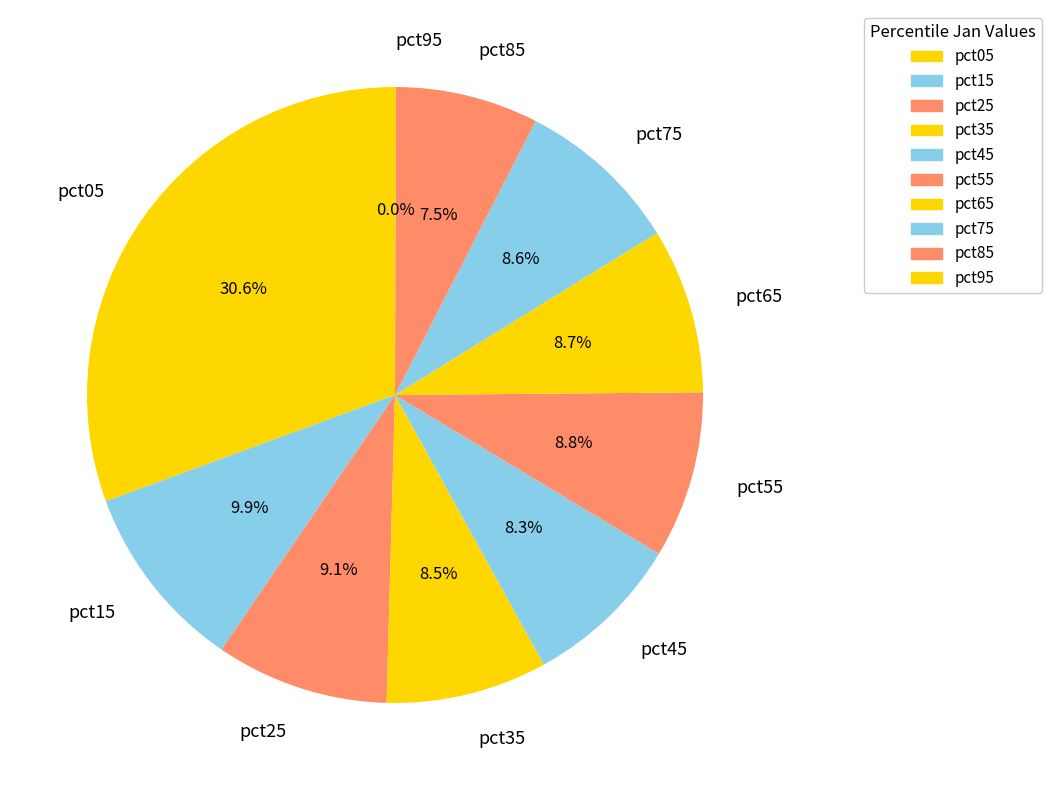

What percentage is the pct05 slice, to the nearest percent?

31%